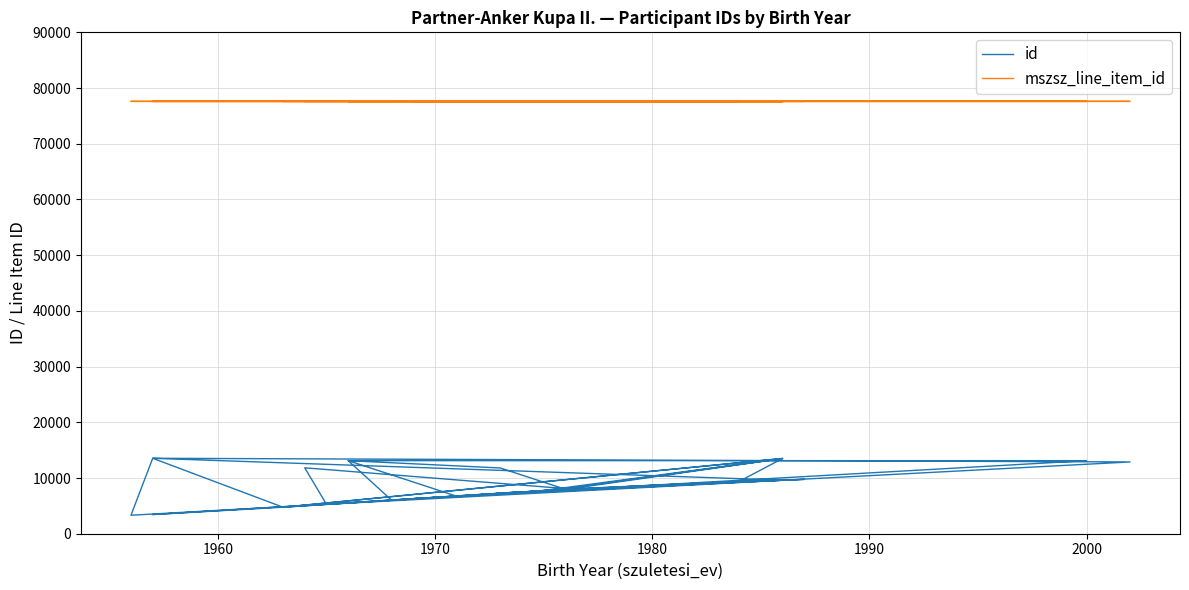

What is the average value of the mszsz_line_item_id series?

77607